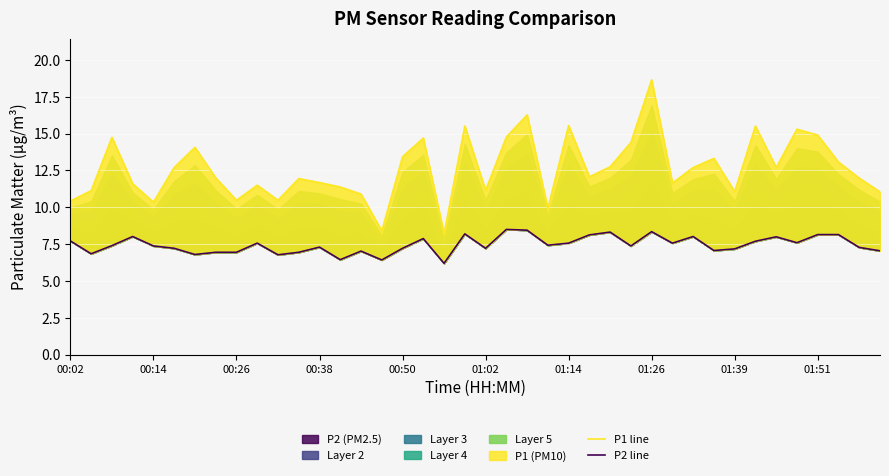

How many categories are shown in the chart?

40